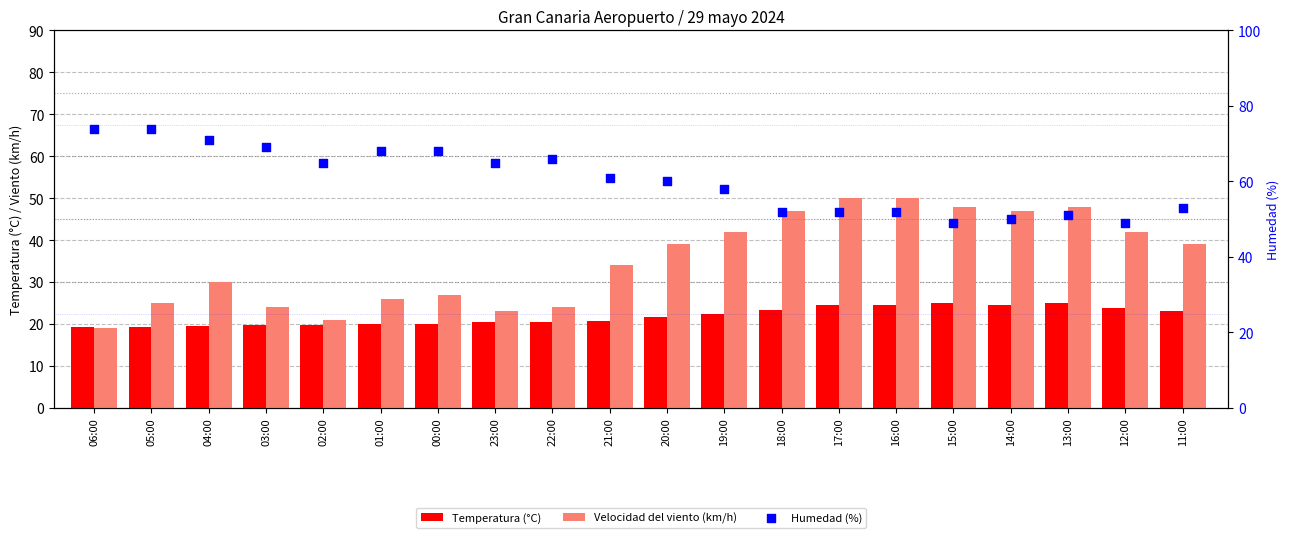

What is the total value across all series at 19:00?

122.5